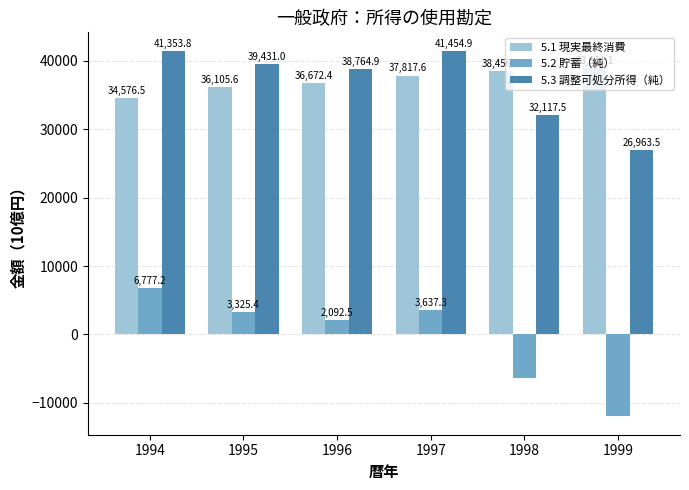

Is the value of 5.2 貯蓄（純） at 1997 greater than the value of 5.1 現実最終消費 at 1999?

No